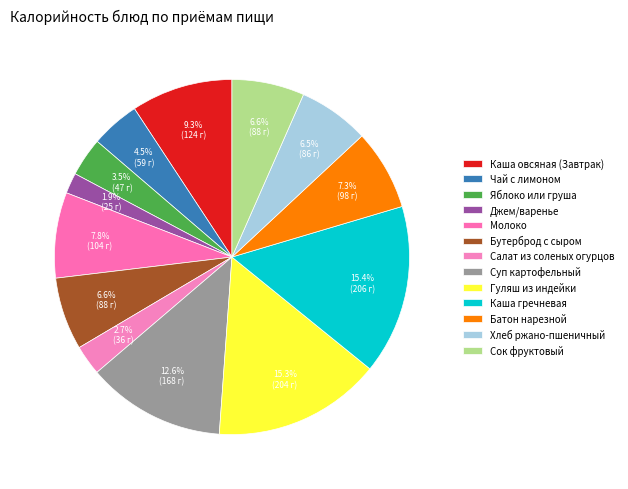

How many slices are in this pie chart?

13